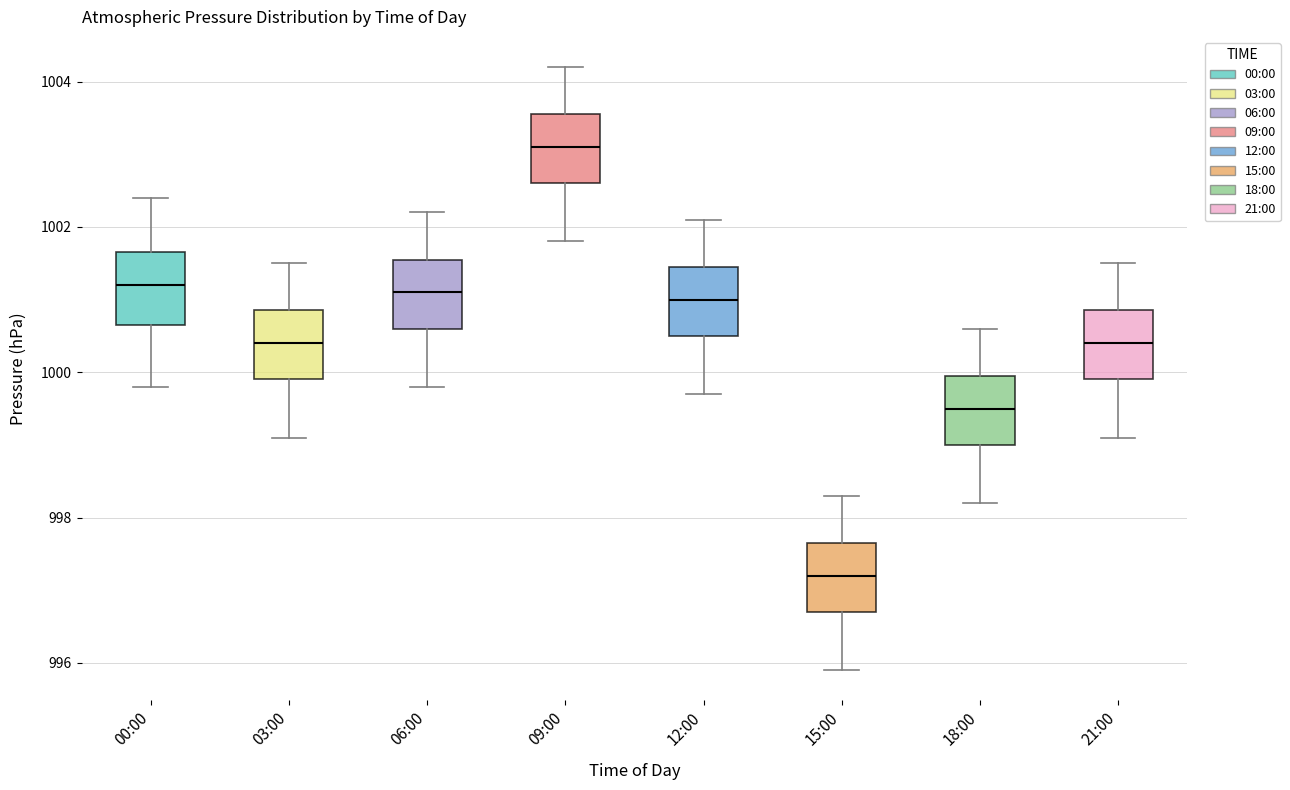

Where is the lower edge of the box for 00:00 on the y-axis? The values are not printed on the chart, so give them approximately, as read against the axis.

1000.6